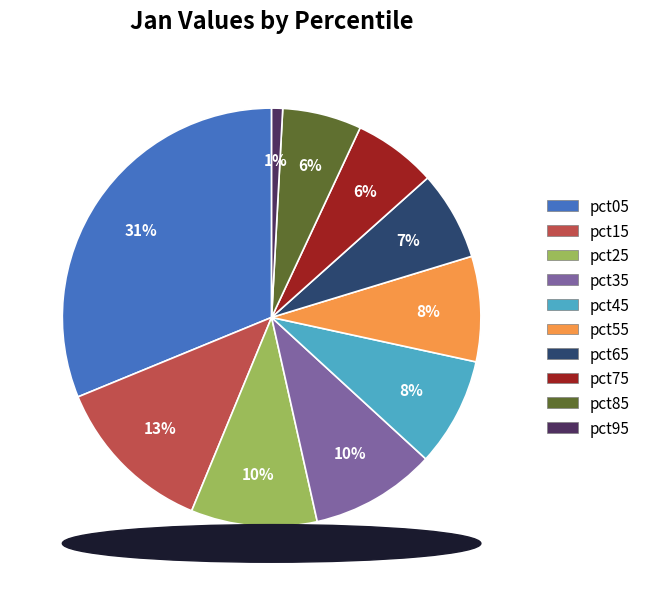

What percentage is the pct25 slice, to the nearest percent?

10%